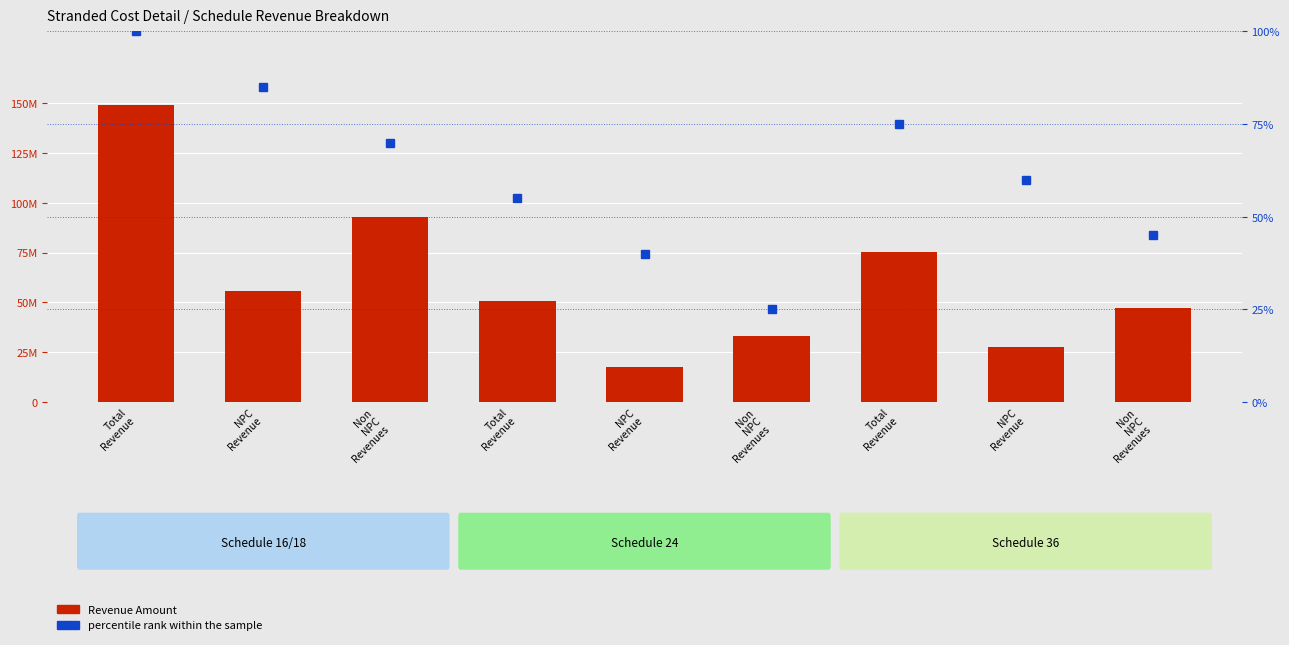

Which label corresponds to the smallest value in the chart?

Non
NPC
Revenues